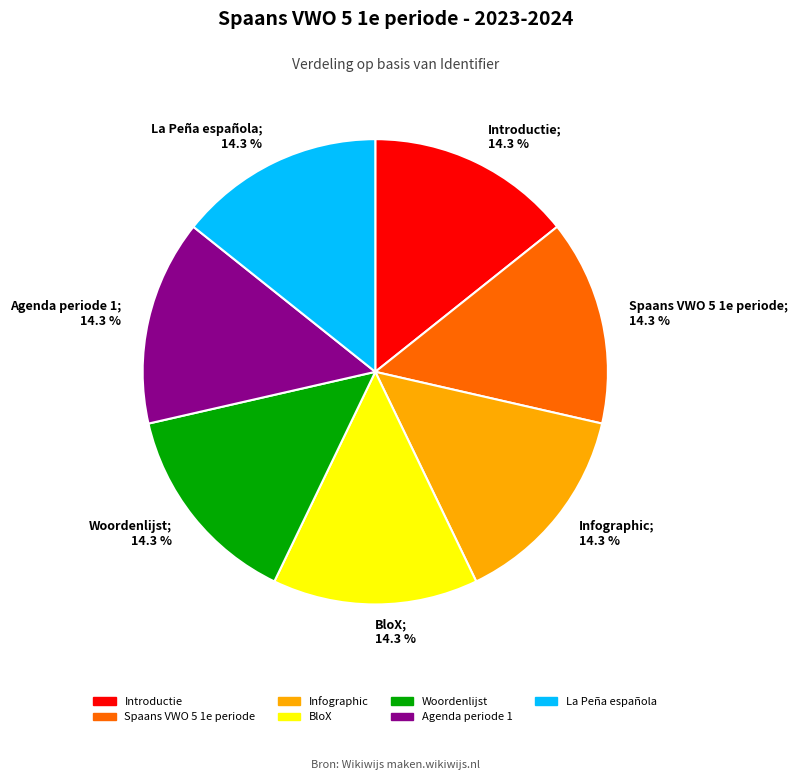

Do La Peña española; 14.3 % and Introductie; 14.3 % together represent more than half of the pie?

No